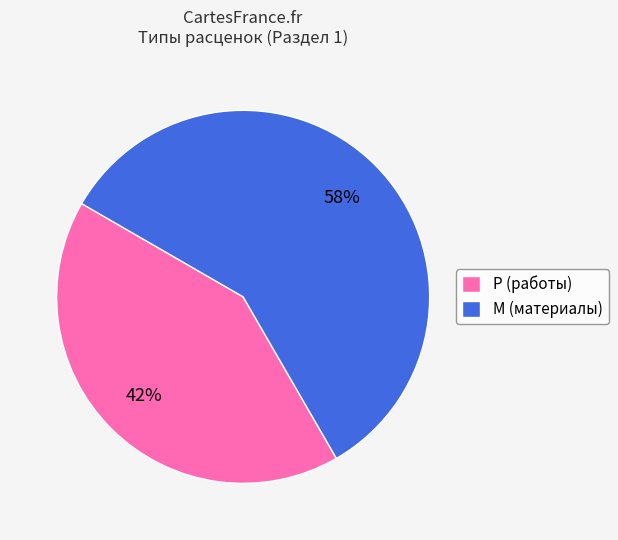

Does Р (работы) account for over 50% of the chart?

No